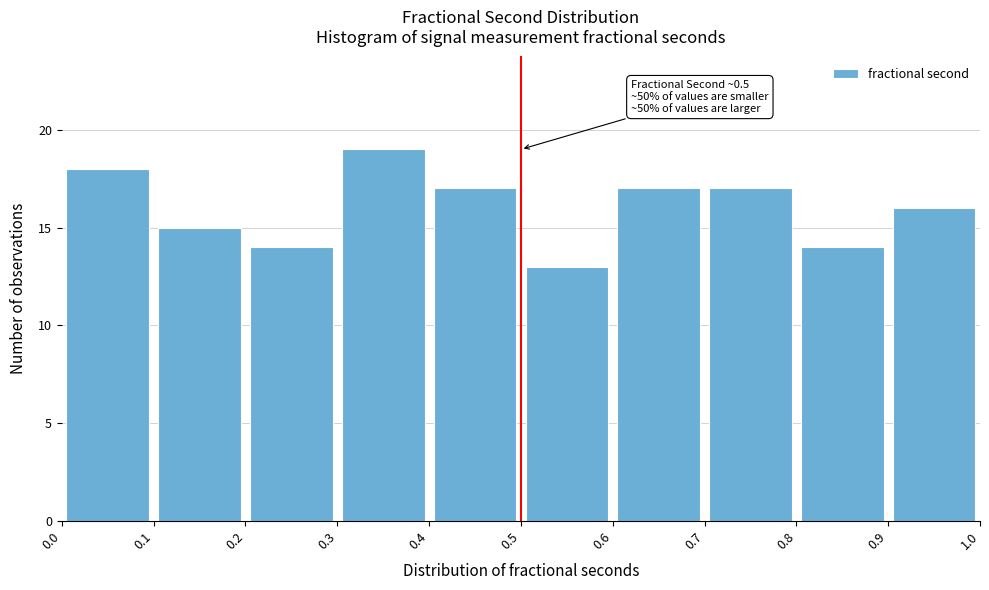

Which range on the x-axis has the tallest bar?

0.3 to 0.4